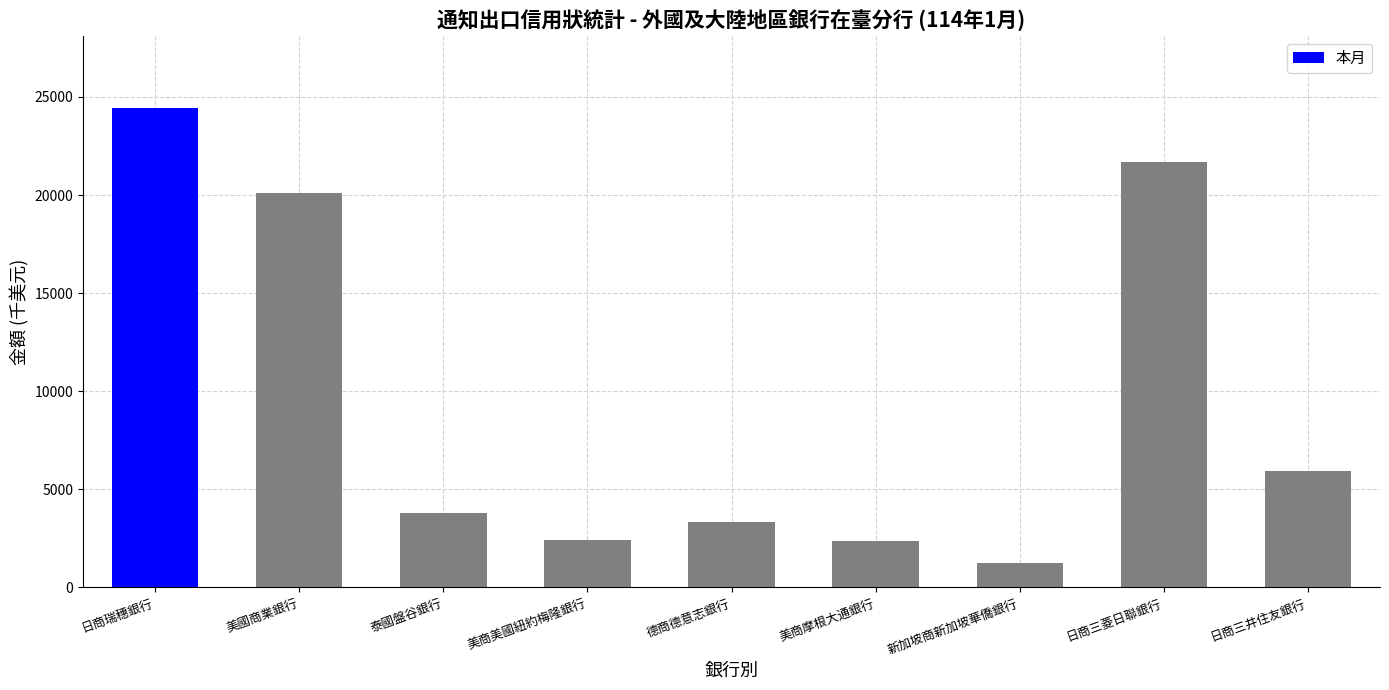

What is the label of the 4th bar from the left?

美商美國紐約梅隆銀行